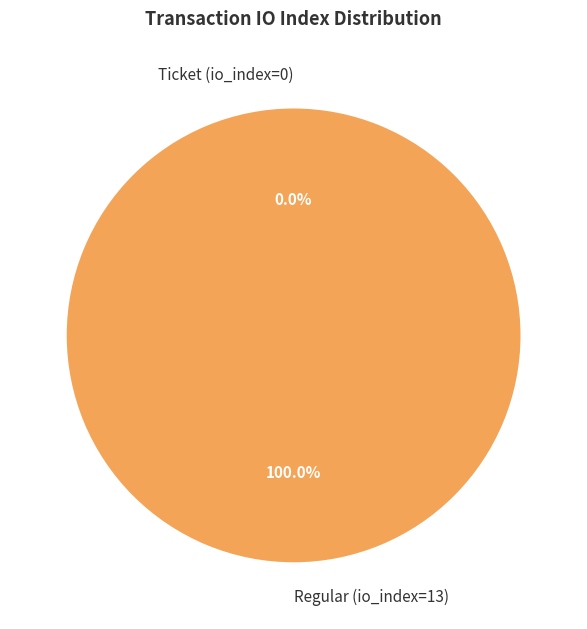

How many segments does this pie chart have?

2